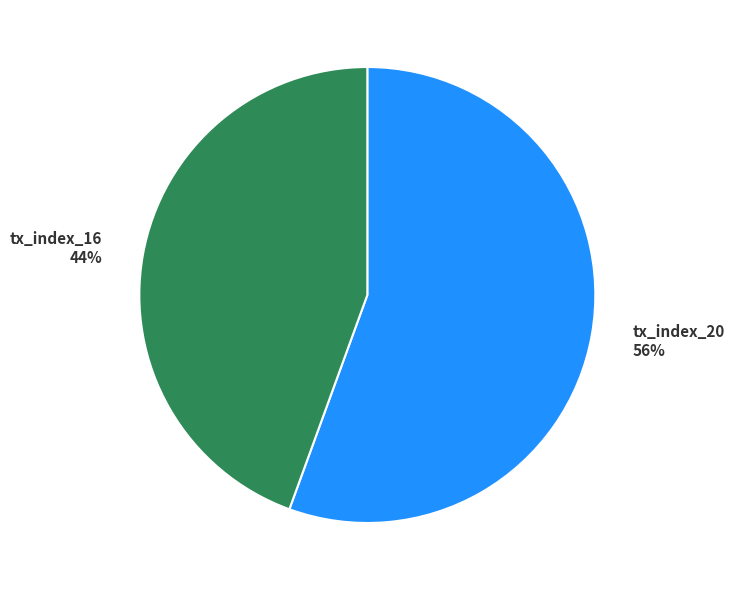

Combined, do tx_index_20 56% and tx_index_16 44% account for over 50%?

Yes